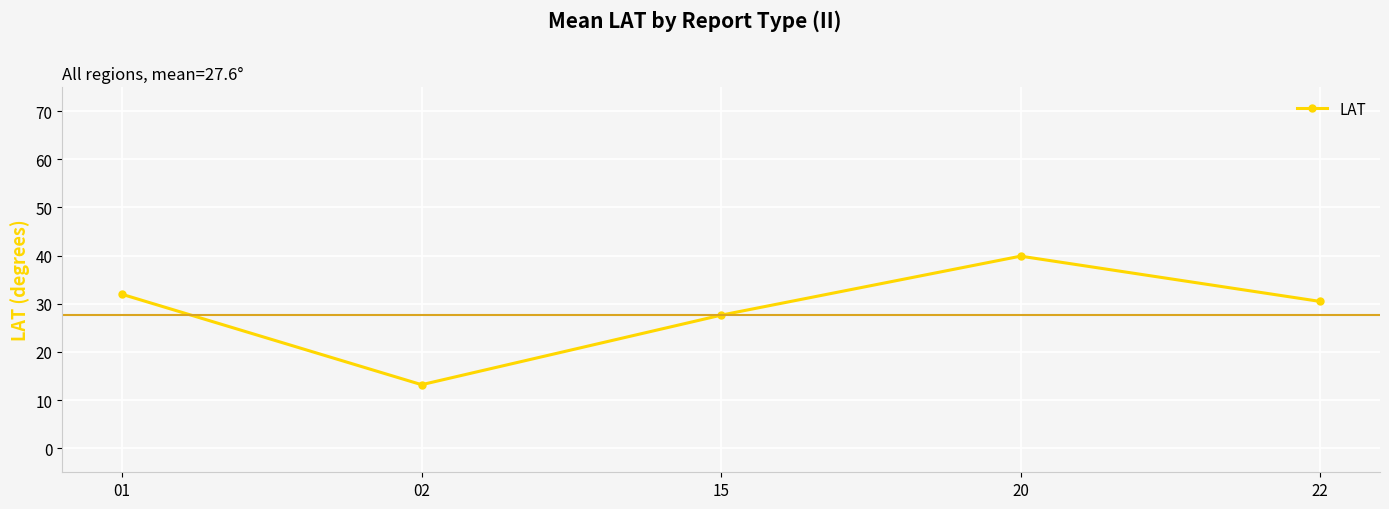

At which label is the value closest to 26?

15